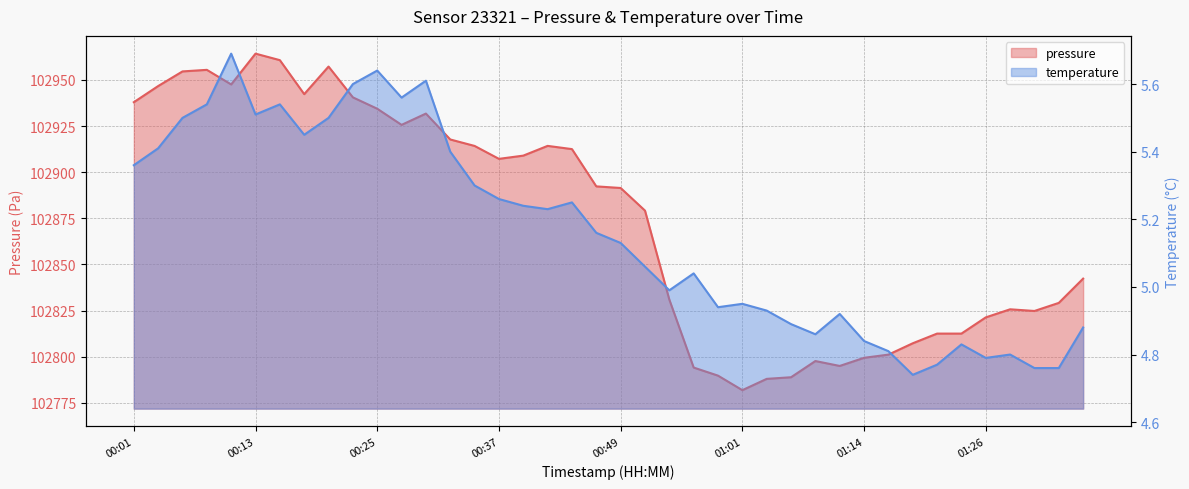

What is the value of the pressure point at the 32nd from the left?

102801.2